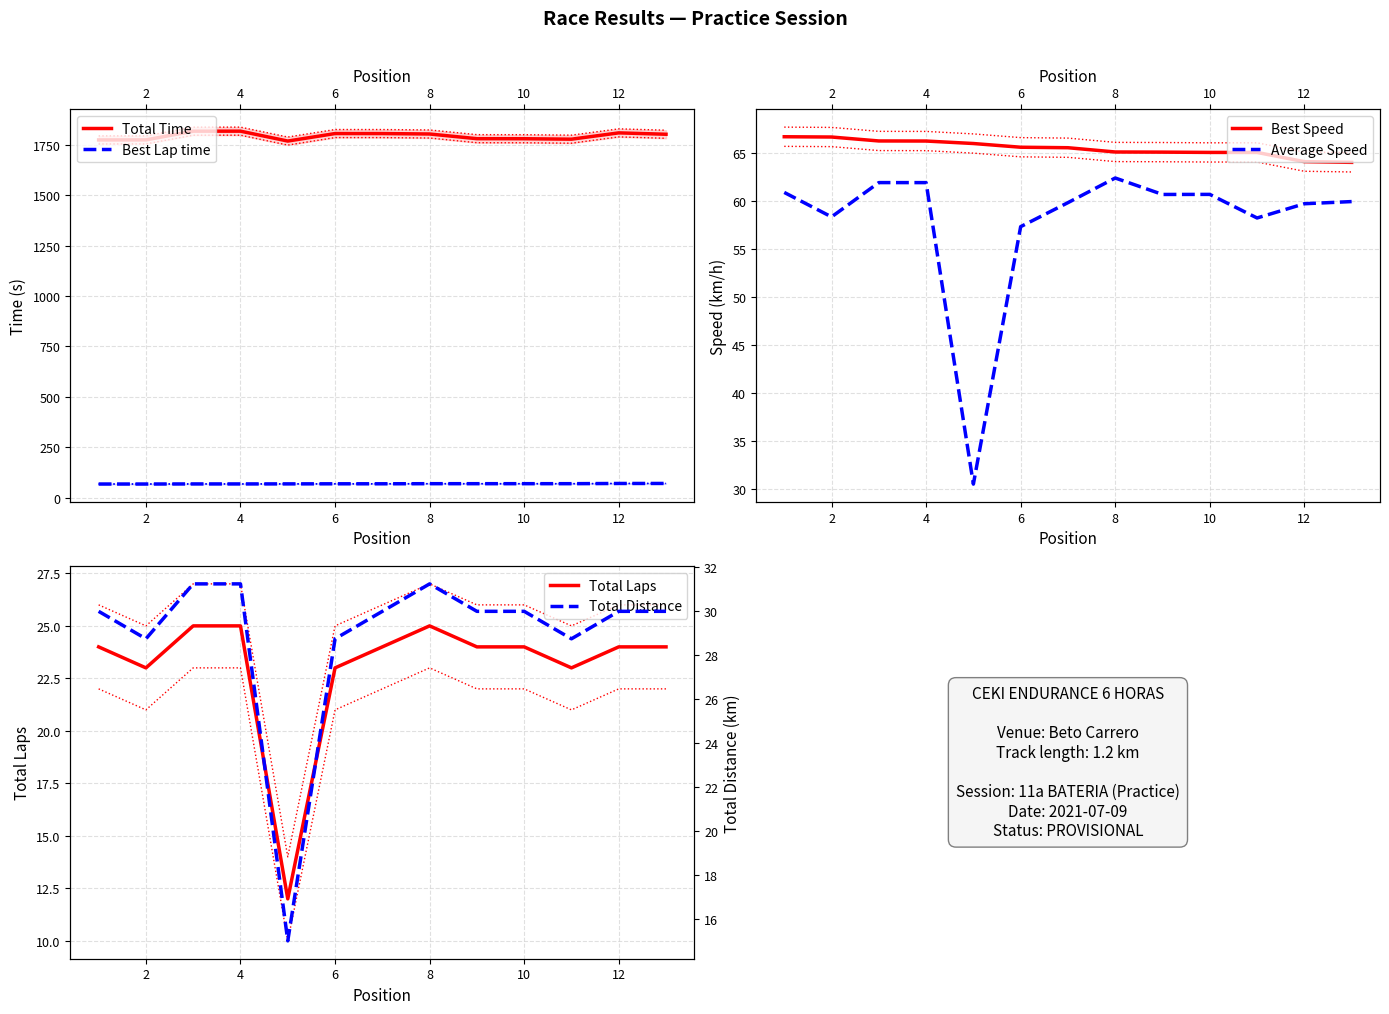

Reading left to right, transcribe all the data shown in this chart.

Total Time: 1774.0	1774.2	1817.3	1817.4	1768.3	1805.6	1805.5	1803.4	1780.1	1779.9	1777.7	1808.9	1802.1
Best Lap time: 67.5	67.5	67.9	67.9	68.2	68.6	68.7	69.1	69.2	69.2	69.2	70.2	70.3
Best Speed: 66.7	66.6	66.2	66.2	66.0	65.6	65.5	65.1	65.1	65.0	65.0	64.1	64.0
Average Speed: 60.9	58.3	61.9	61.9	30.5	57.3	59.8	62.4	60.7	60.7	58.2	59.7	59.9
Total Laps: 24.0	23.0	25.0	25.0	12.0	23.0	24.0	25.0	24.0	24.0	23.0	24.0	24.0
Total Distance: 30.0	28.8	31.2	31.2	15.0	28.8	30.0	31.2	30.0	30.0	28.8	30.0	30.0